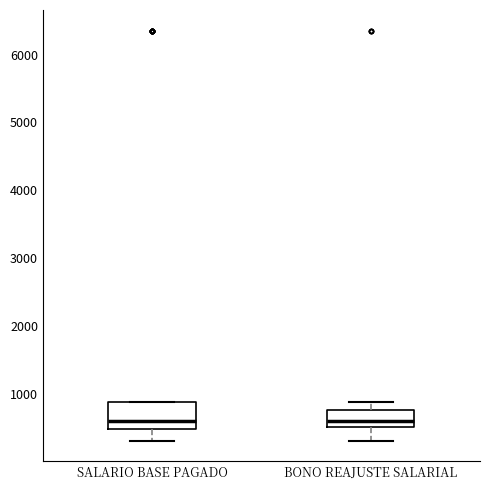

Reading left to right, transcribe this box plot: for each box, give where its median line is, the range the box spans, and where its two whiskers end, as read against the y-axis. The values are not printed on the chart, so give them approximately, as read against the axis.

SALARIO BASE PAGADO: median 600, box 500 to 900, whiskers 300 to 900
BONO REAJUSTE SALARIAL: median 600, box 500 to 800, whiskers 300 to 900